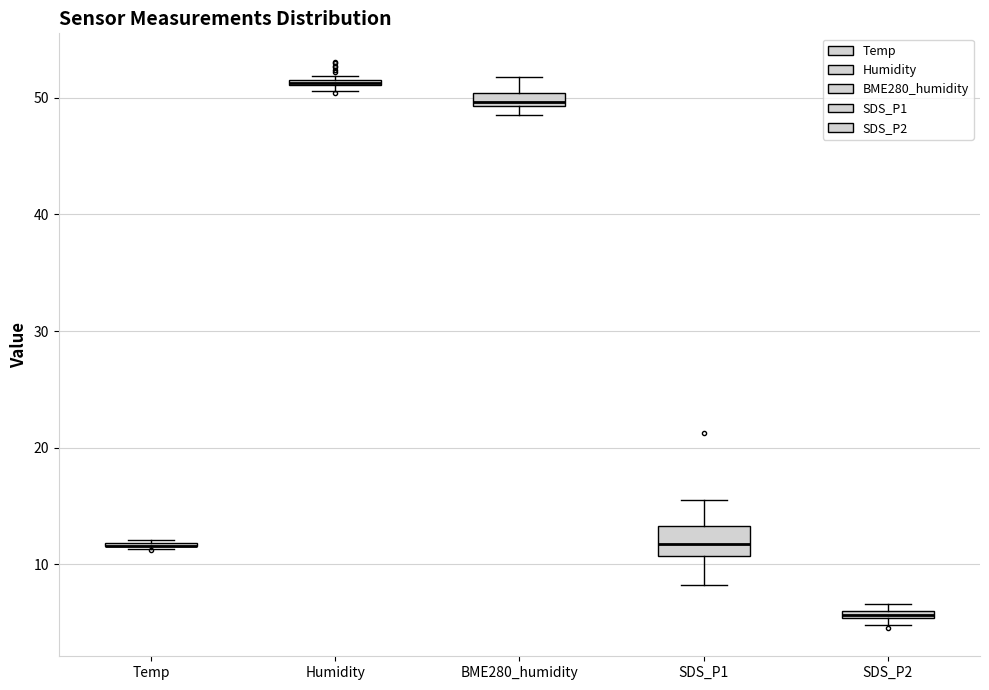

Comparing the boxes themselves (not the whiskers), which one is the tallest?

SDS_P1